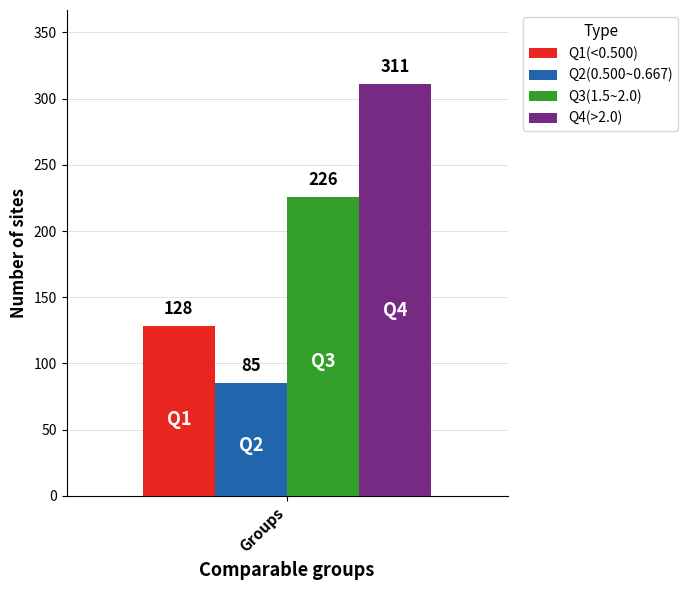

What is the minimum value for Q1(<0.500)?

128